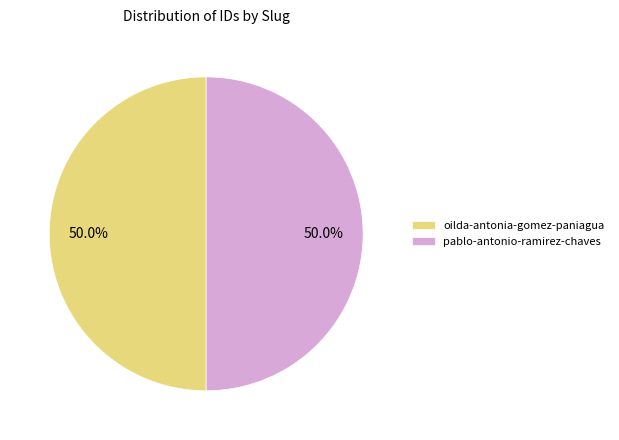

What percentage is the pablo-antonio-ramirez-chaves slice, to the nearest percent?

50%